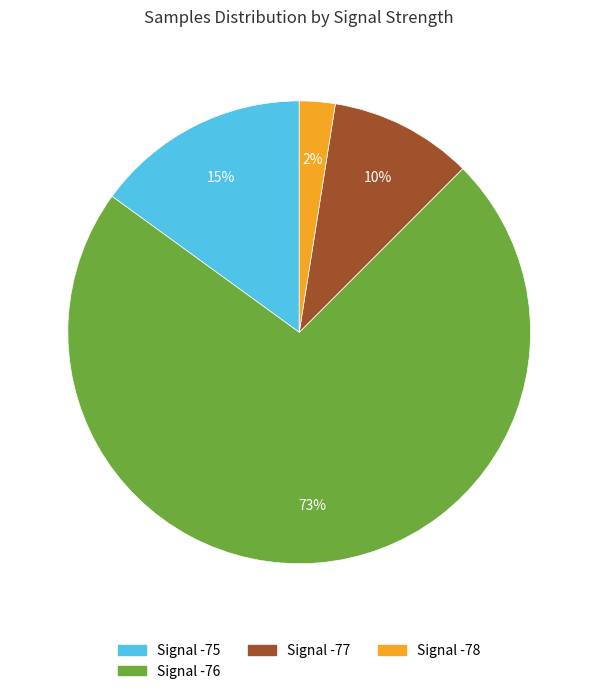

Count the number of slices in the pie.

4